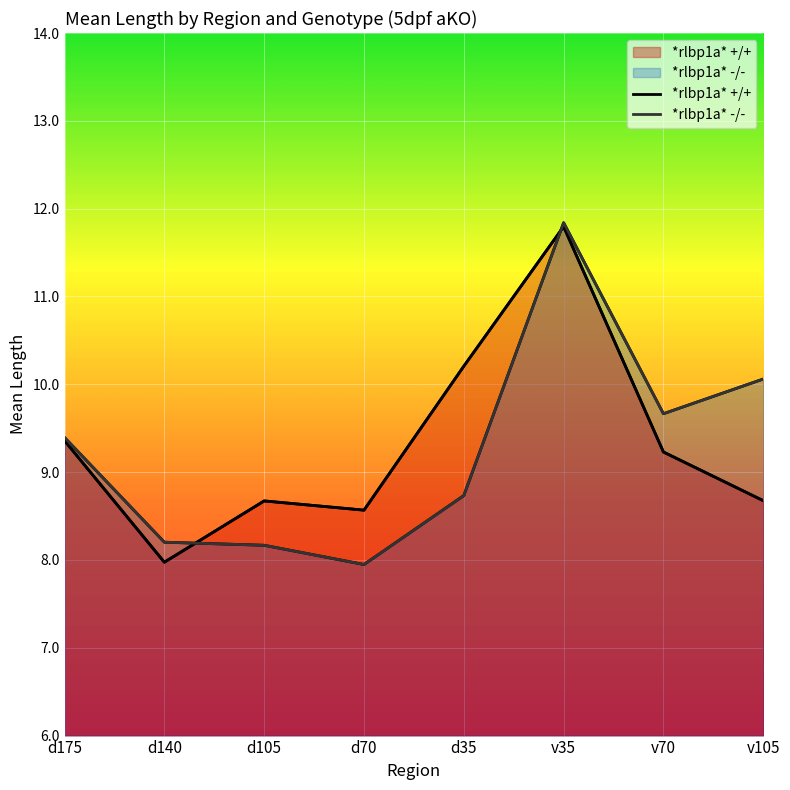

At how many categories does at least one series exceed 11?

1